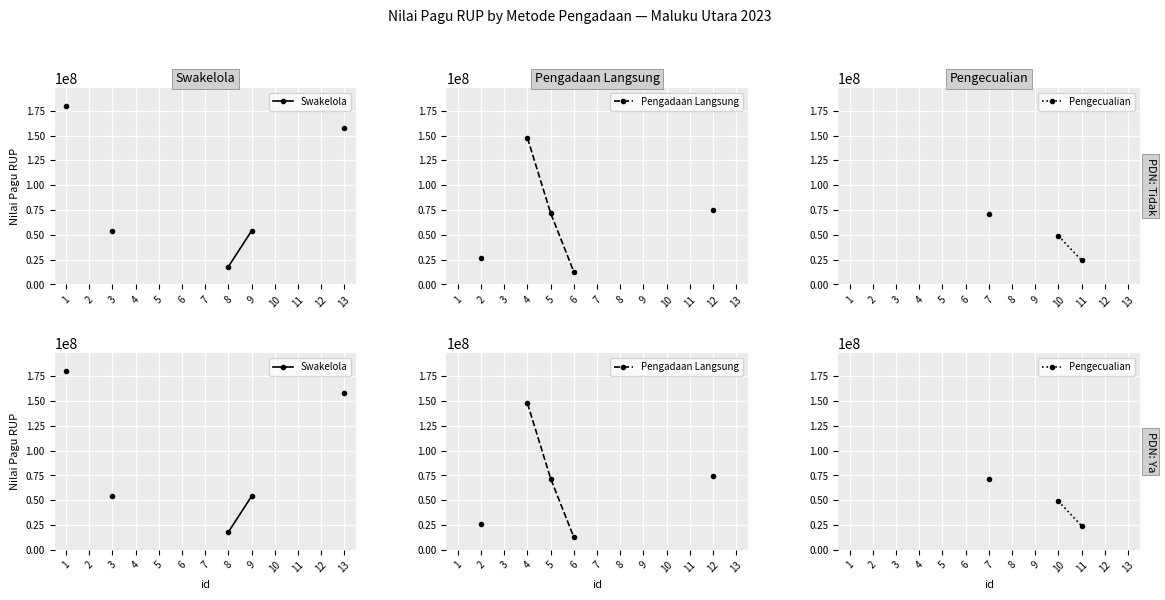

What is the minimum value shown in the chart?

12672635.0